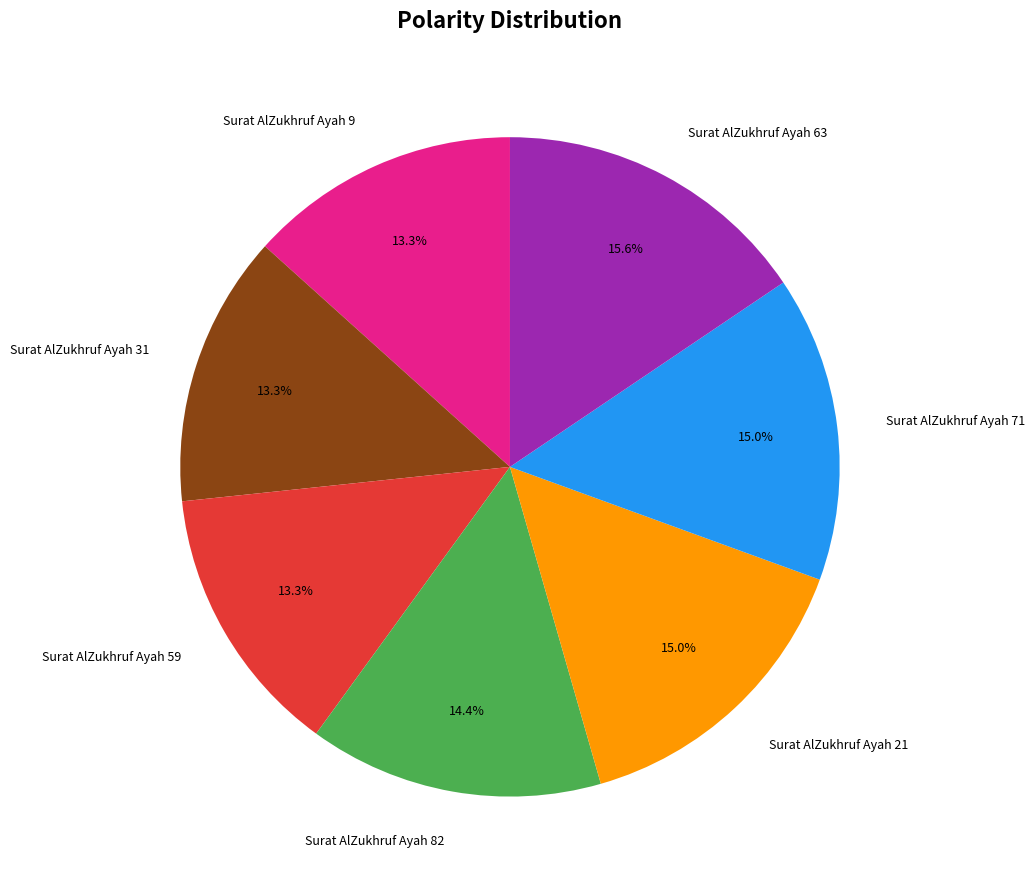

What is the largest slice in the pie chart?

Surat AlZukhruf Ayah 63